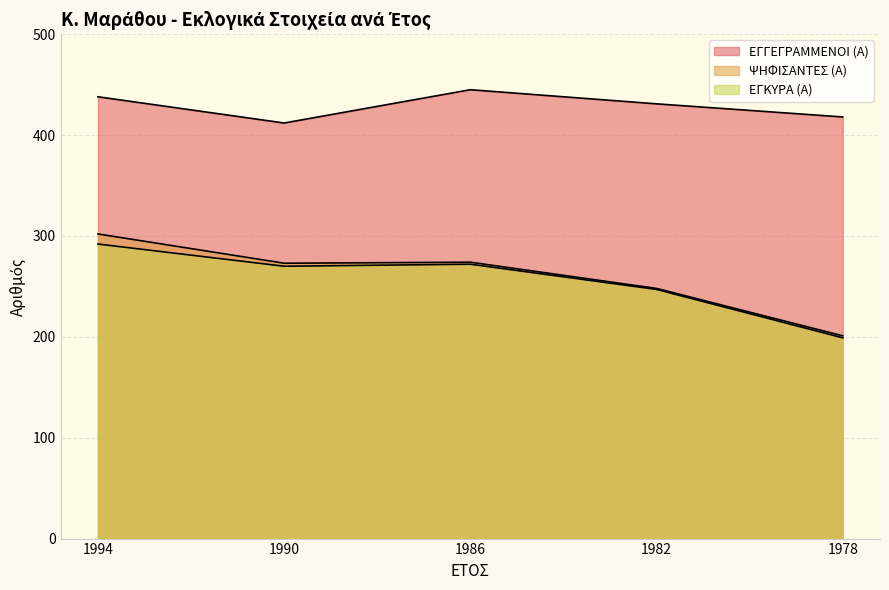

What is the value of the ΨΗΦΙΣΑΝΤΕΣ (Α) point at the 1st from the left?

302